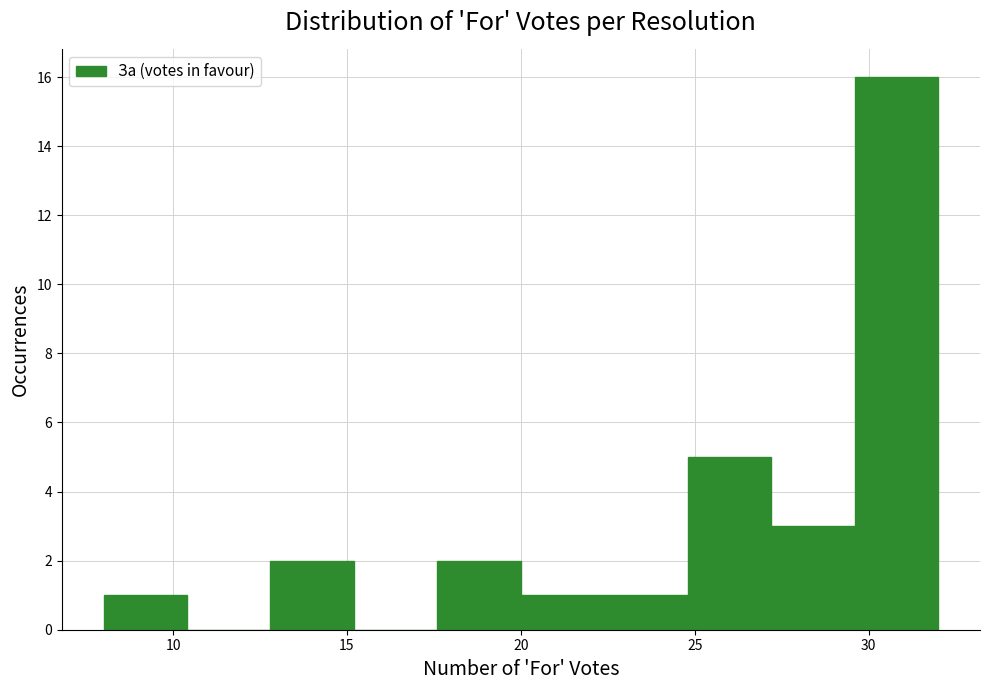

How tall is the bar that spans 8.0 to 10.4 on the x-axis? Neither the bar edges nor the heights are printed on the chart, so give them approximately, as read against the axes.

1